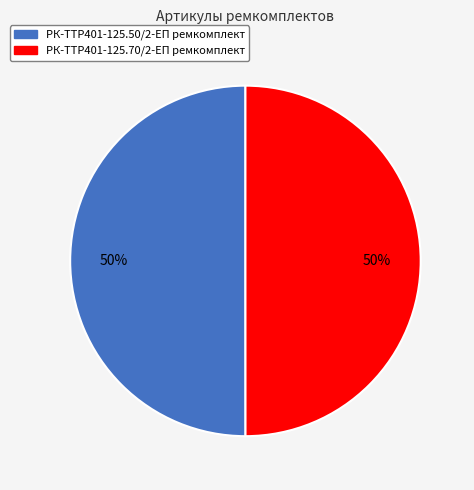

To the nearest percent, what is the combined percentage of РК-TTР401-125.50/2-ЕП ремкомплект and РК-TTР401-125.70/2-ЕП ремкомплект?

100%